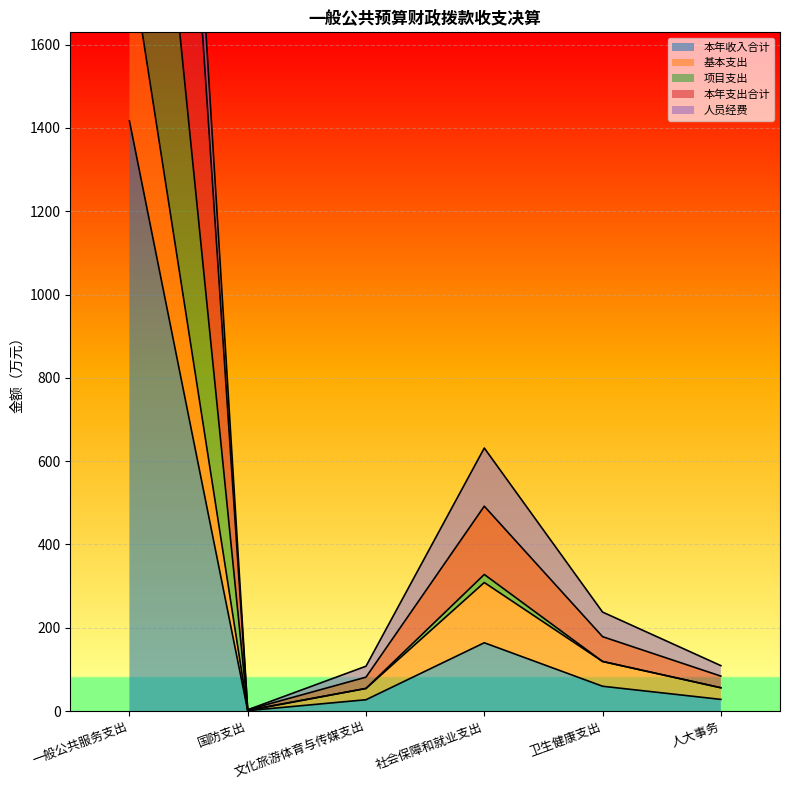

Which series has the largest total across all categories?

本年支出合计